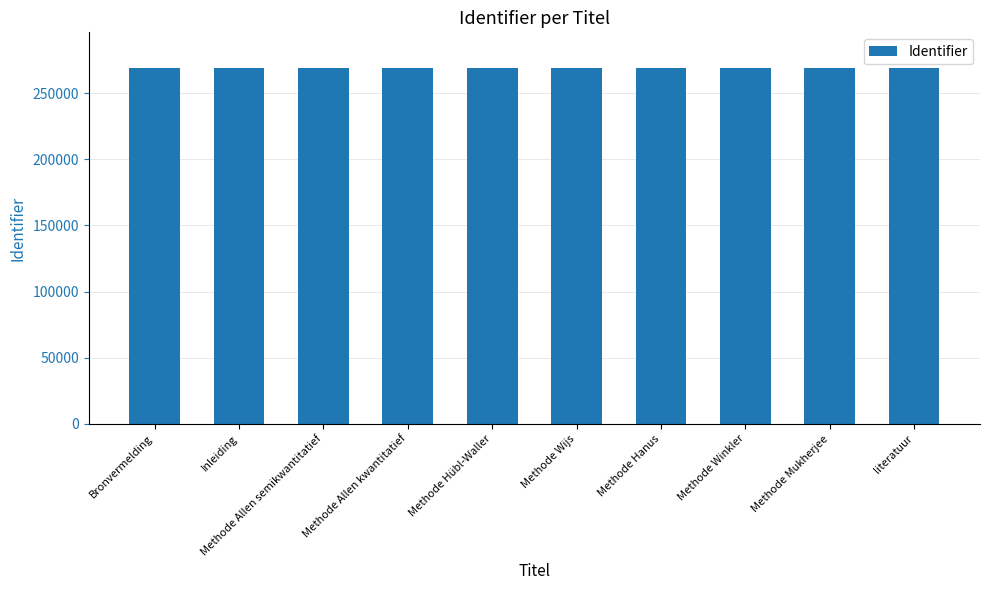

The value at literatuur is 269060. True or false?

True